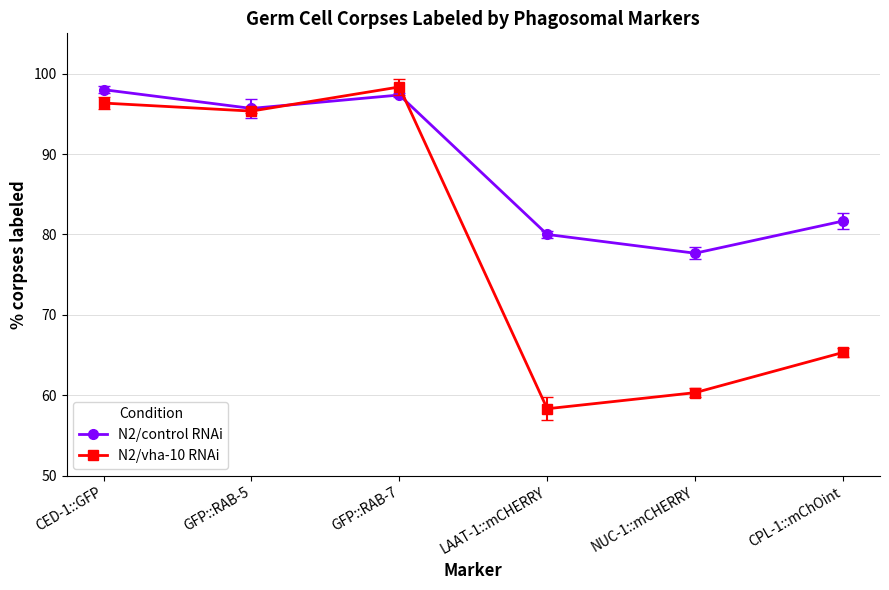

What are all the series names shown in the legend?

N2/control RNAi, N2/vha-10 RNAi